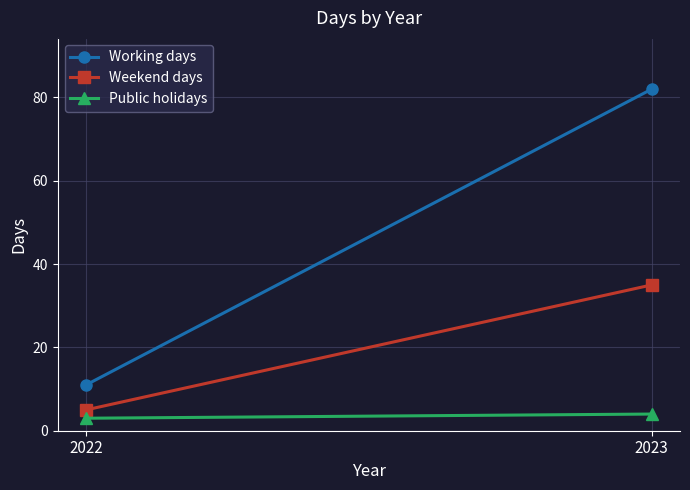

How many values in the Working days series are below 82?

1